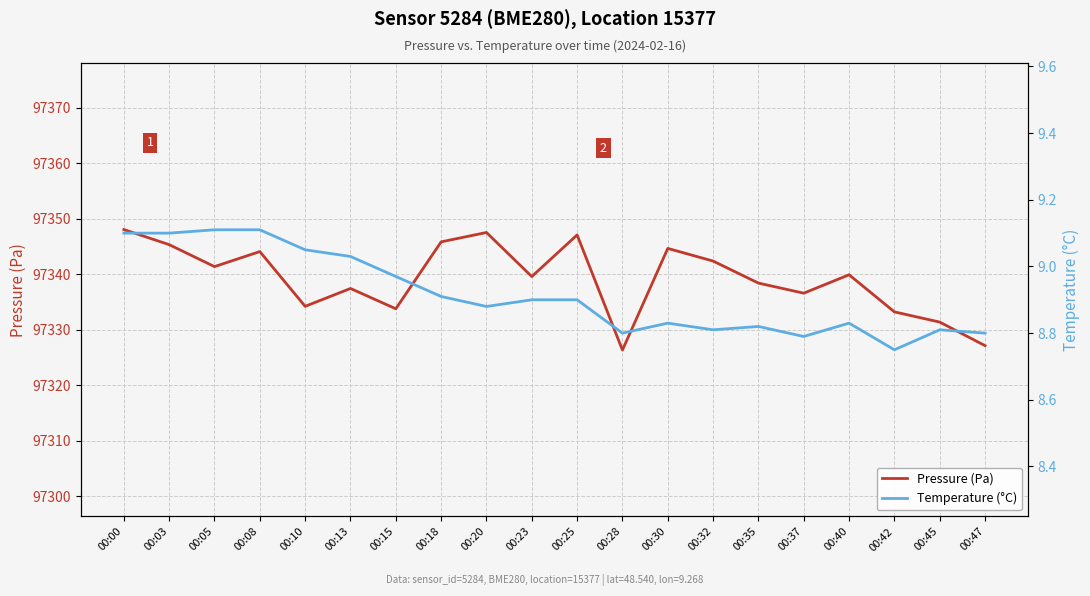

What is the sum of all Pressure (Pa) values?

1946784.4